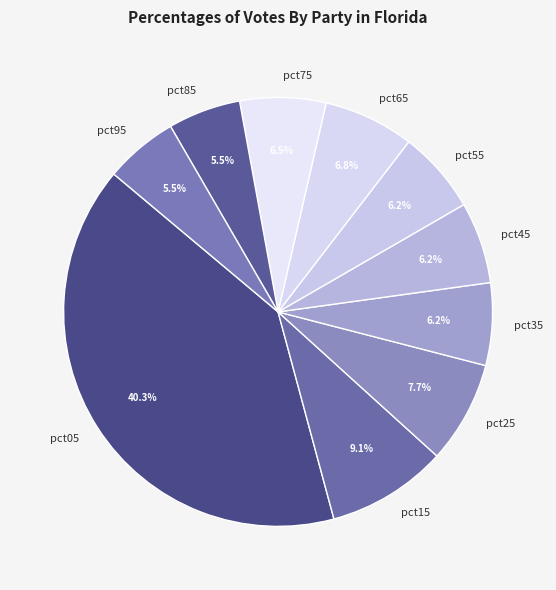

Combined, what portion of the pie is pct65 and pct35?

13.0%